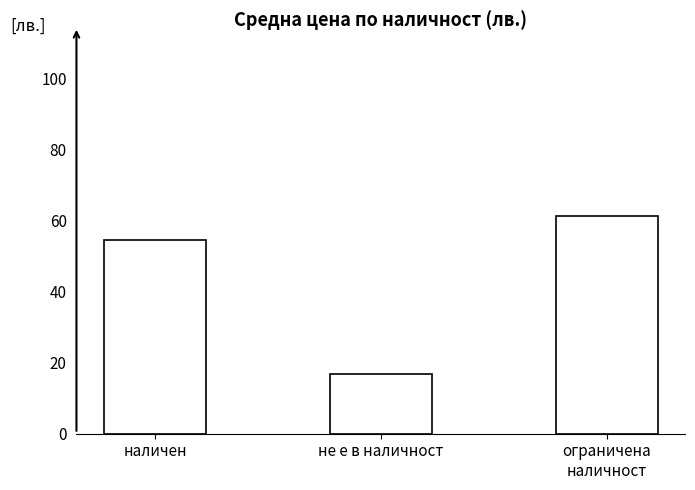

Reading left to right, transcribe all the data shown in this chart.

54.4	16.9	61.3